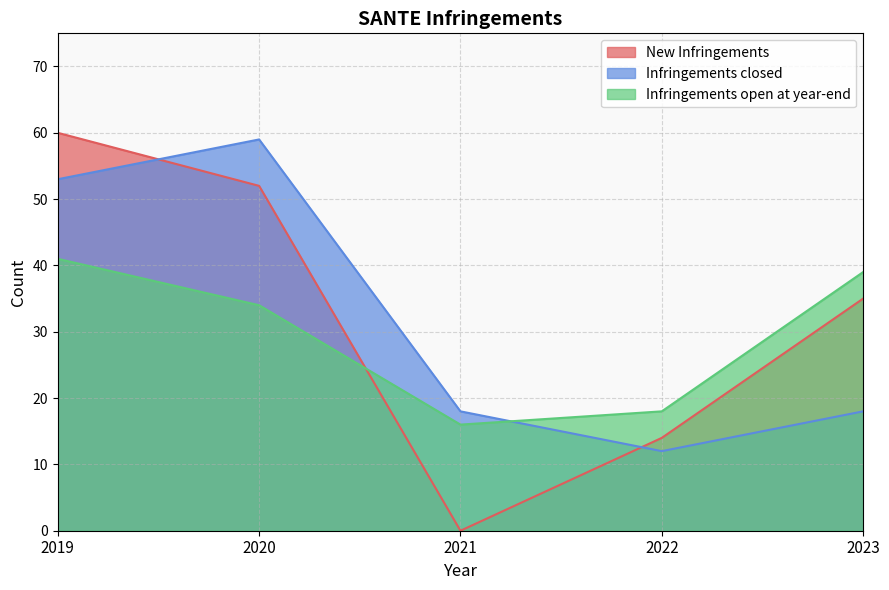

Reading right to left, what are all the values shown in this chart?

New Infringements: 2023=35	2022=14	2021=0	2020=52	2019=60
Infringements closed: 2023=18	2022=12	2021=18	2020=59	2019=53
Infringements open at year-end: 2023=39	2022=18	2021=16	2020=34	2019=41